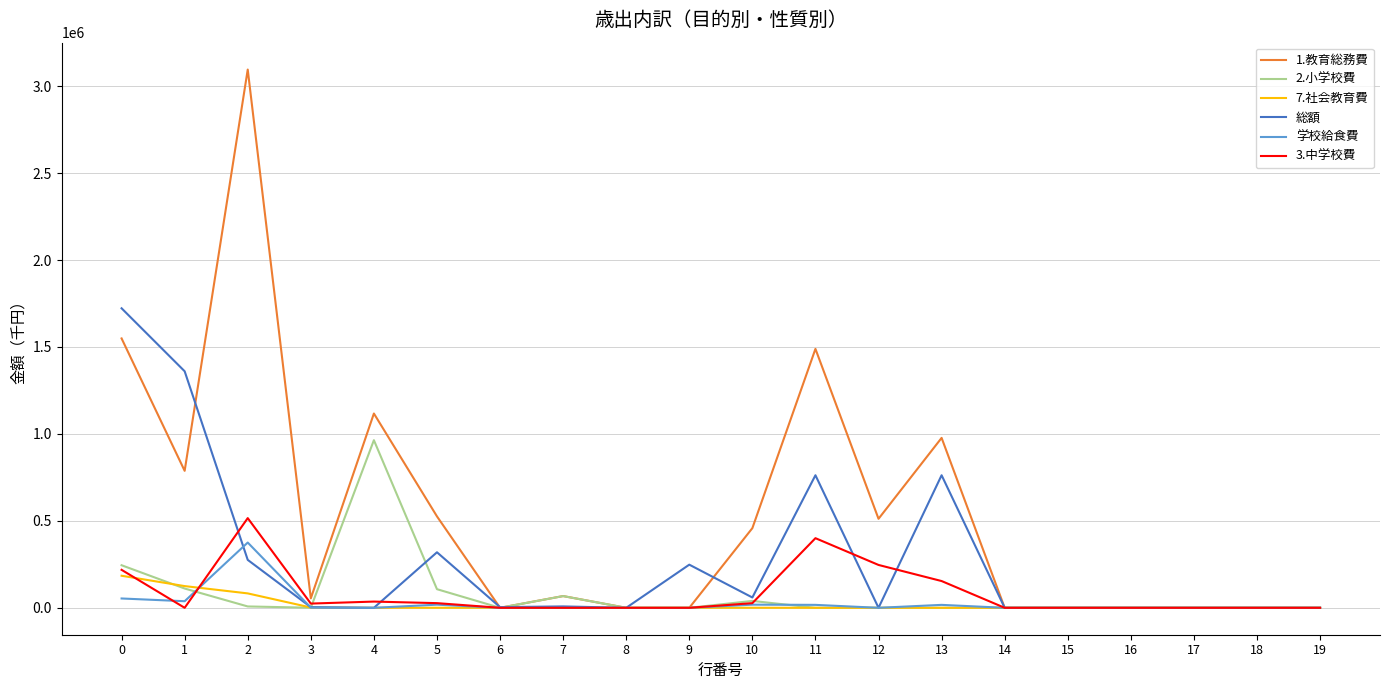

The value of 学校給食費 at 19 is 0. True or false?

True